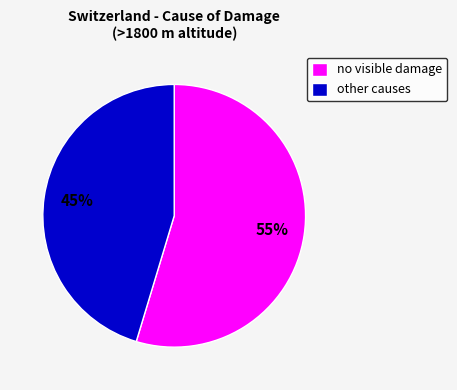

To the nearest percent, what portion does other causes represent?

45%